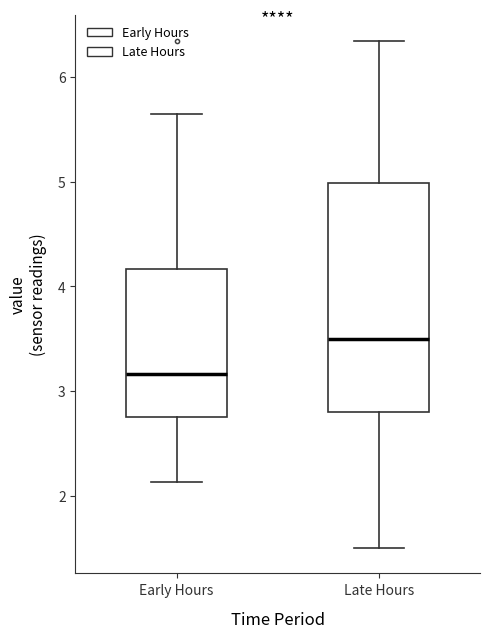

Reading left to right, transcribe this box plot: for each box, give where its median line is, the range the box spans, and where its two whiskers end, as read against the y-axis. The values are not printed on the chart, so give them approximately, as read against the axis.

Early Hours: median 3.2, box 2.8 to 4.2, whiskers 2.1 to 5.7
Late Hours: median 3.5, box 2.8 to 5.0, whiskers 1.5 to 6.4